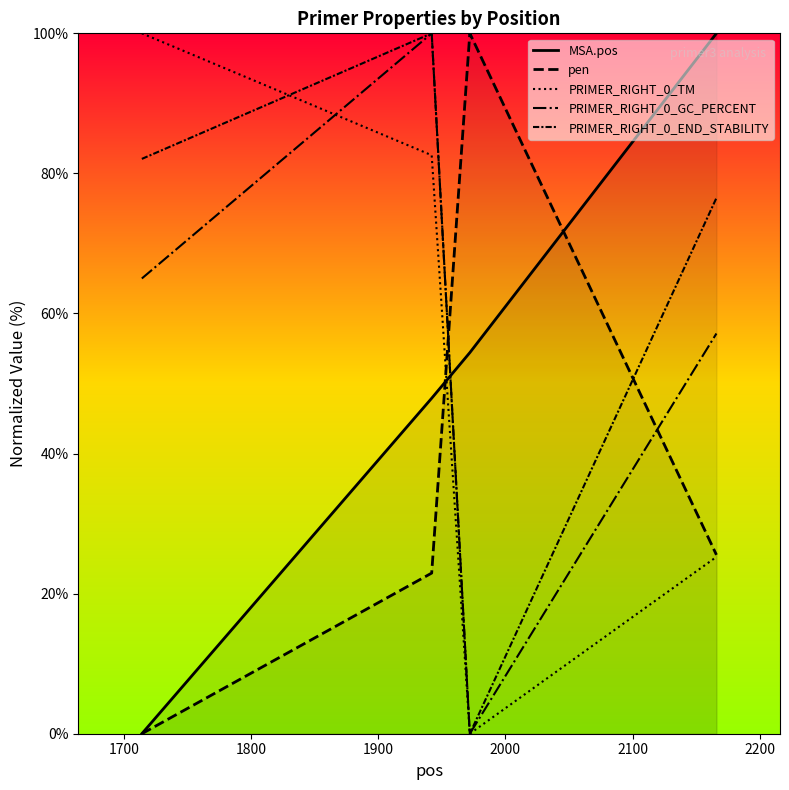

True or false: PRIMER_RIGHT_0_TM and MSA.pos cross at least once.

True